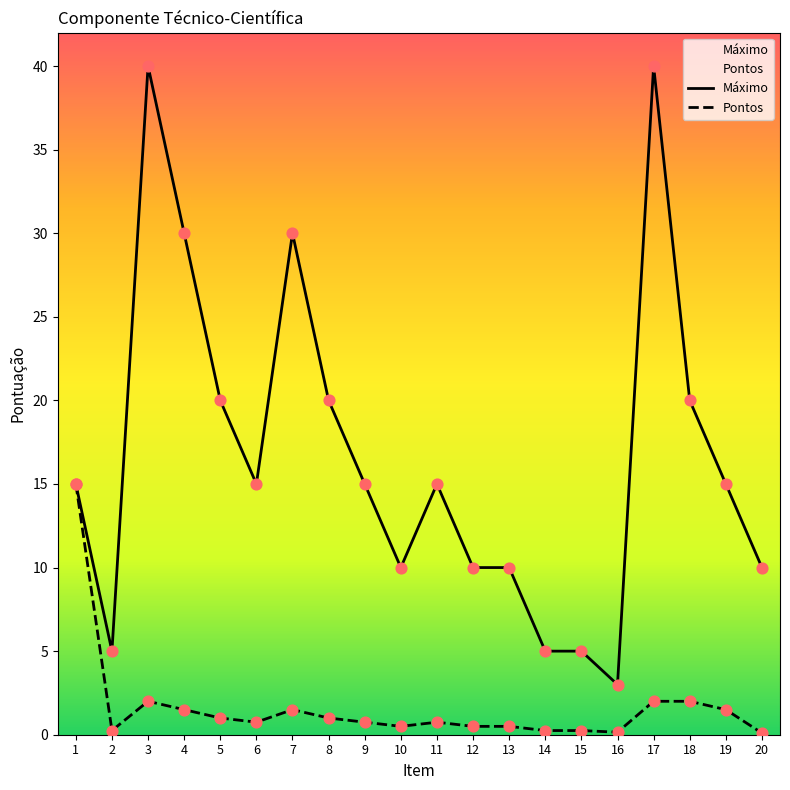

At how many categories does at least one series exceed 12?

12